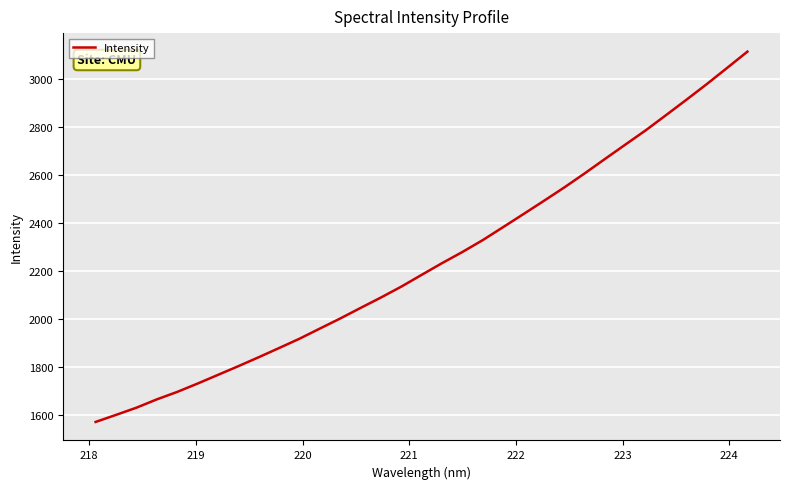

What is the difference between the maximum and minimum values?

1543.9